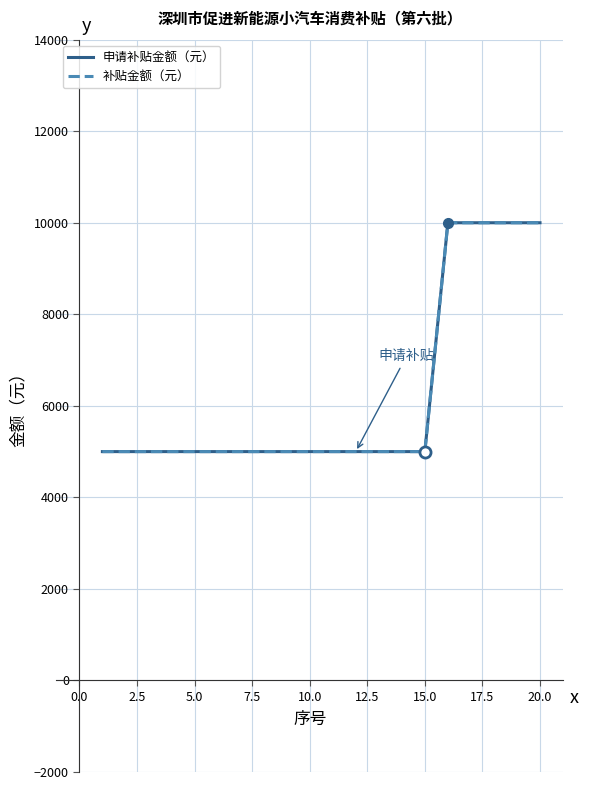

Does the chart have visible grid lines?

Yes